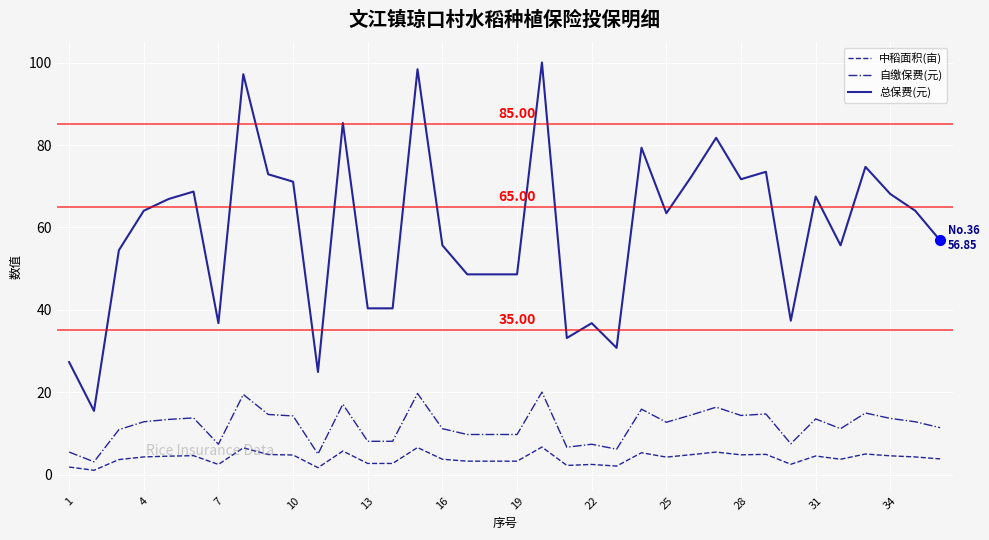

Does the chart display data point markers on the line(s)?

No